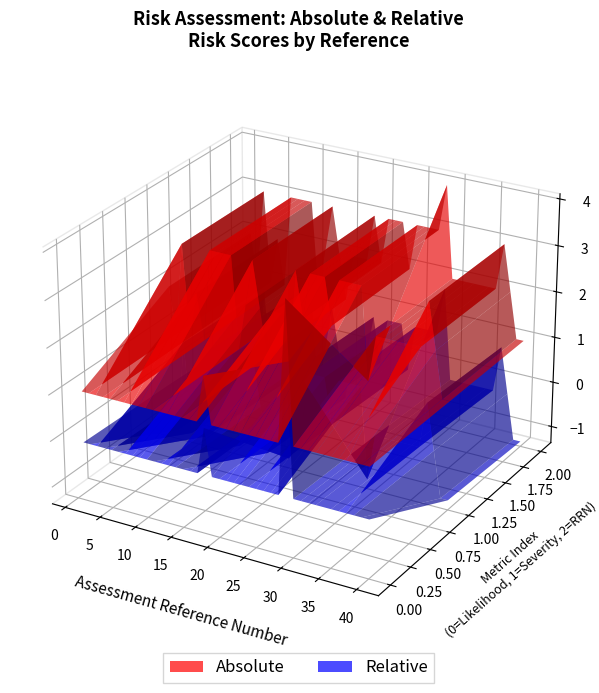

Reading left to right, list all the values displayed in this chart.

ref: 1	2	3	4	5	6	7	8	9	10	11	12	13	14	15	16	17	18	19	20	21	22	23	24	25	26	27	28	29	30	31	32	33	35	36	37	38	39	40
rrn: 2	1	3	1	2	1	3	3	3	3	1	2	3	2	1	2	2	2	3	2	3	3	3	2	3	3	3	3	4	2	2	2	2	2	2	3	2	1	1
likelihood: 1	1	1	1	1	1	1	1	1	1	1	1	1	1	1	1	1	2	1	1	1	1	1	1	1	1	1	1	4	1	1	1	1	1	1	1	1	1	1
severity: 2	1	3	1	2	1	3	3	3	3	1	2	3	2	1	2	2	1	3	2	3	3	3	2	3	3	3	3	1	2	2	2	2	2	2	3	2	1	1